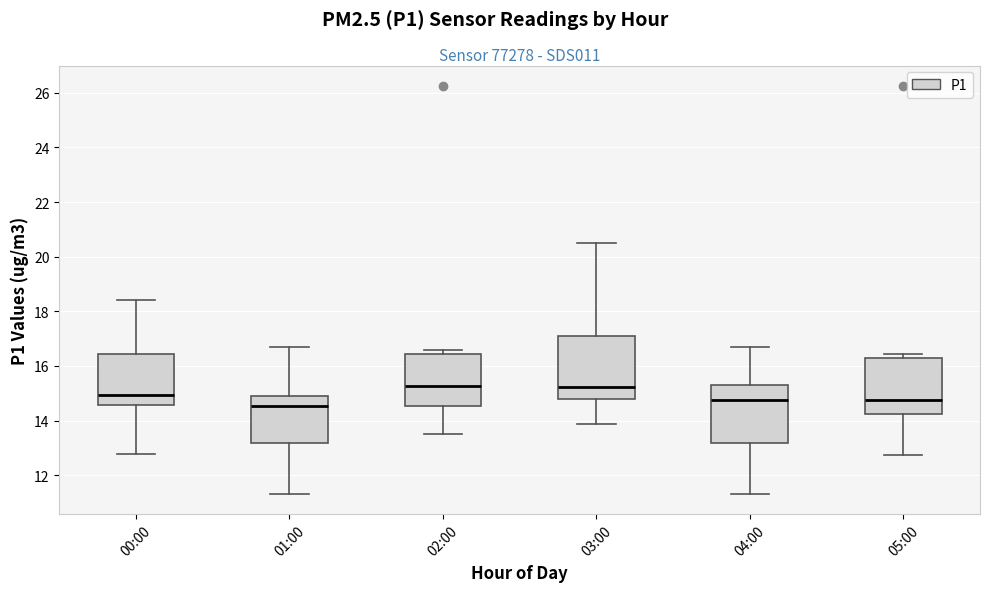

Where does the lower whisker of the box for 03:00 end on the y-axis? The values are not printed on the chart, so give them approximately, as read against the axis.

13.8